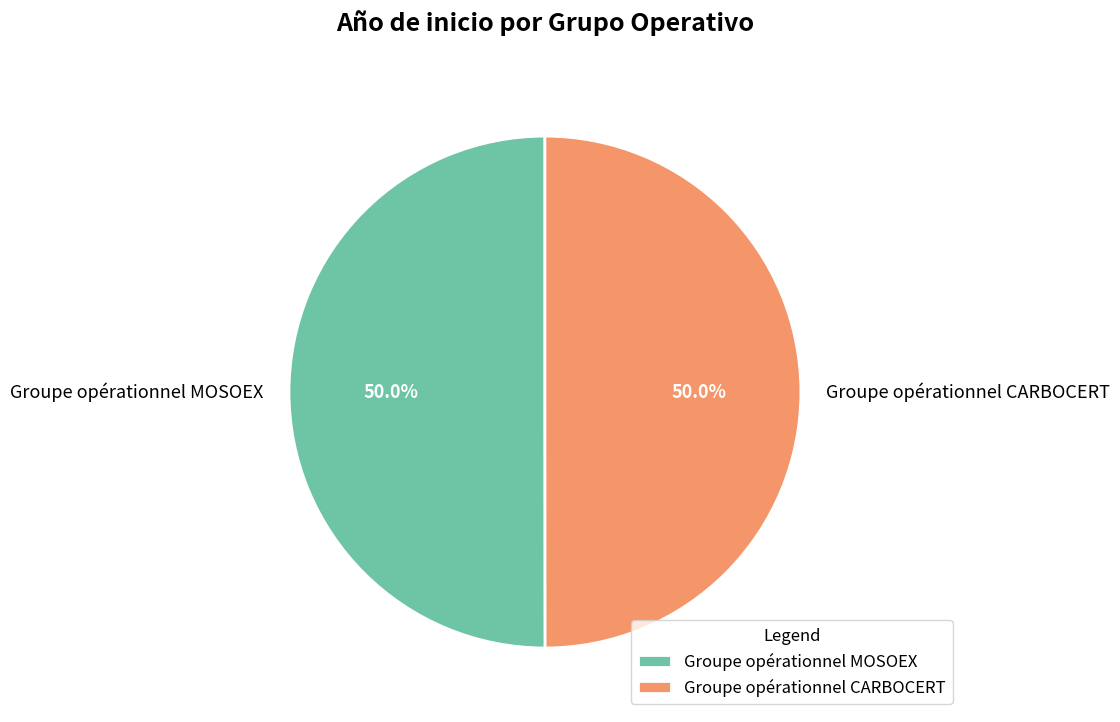

Approximately how many times larger is the value at Groupe opérationnel CARBOCERT compared to Groupe opérationnel MOSOEX?

1.0